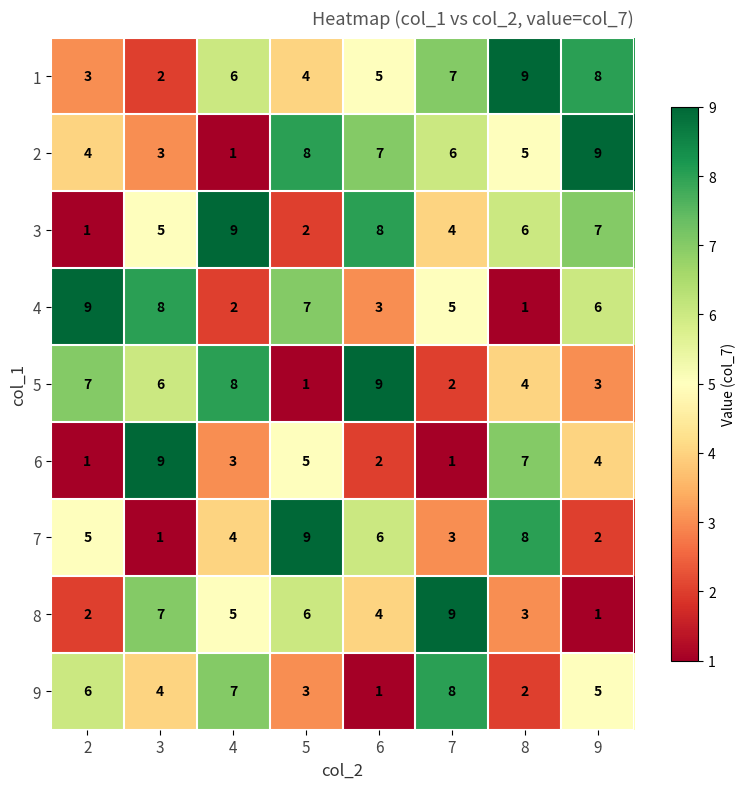

List the labels in order of 8 value, largest first.

7, 3, 5, 4, 6, 8, 2, 9